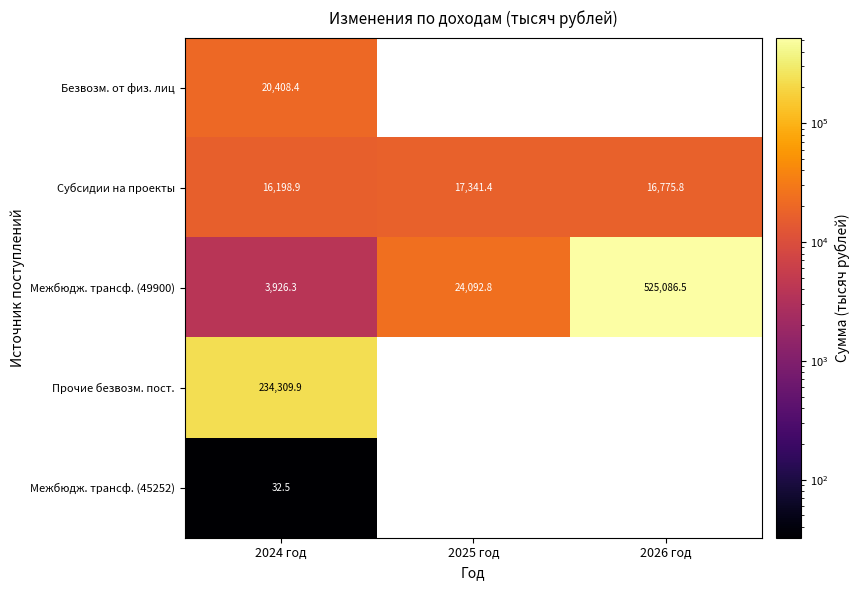

What is the total value across all series at 2024 год?

274876.0